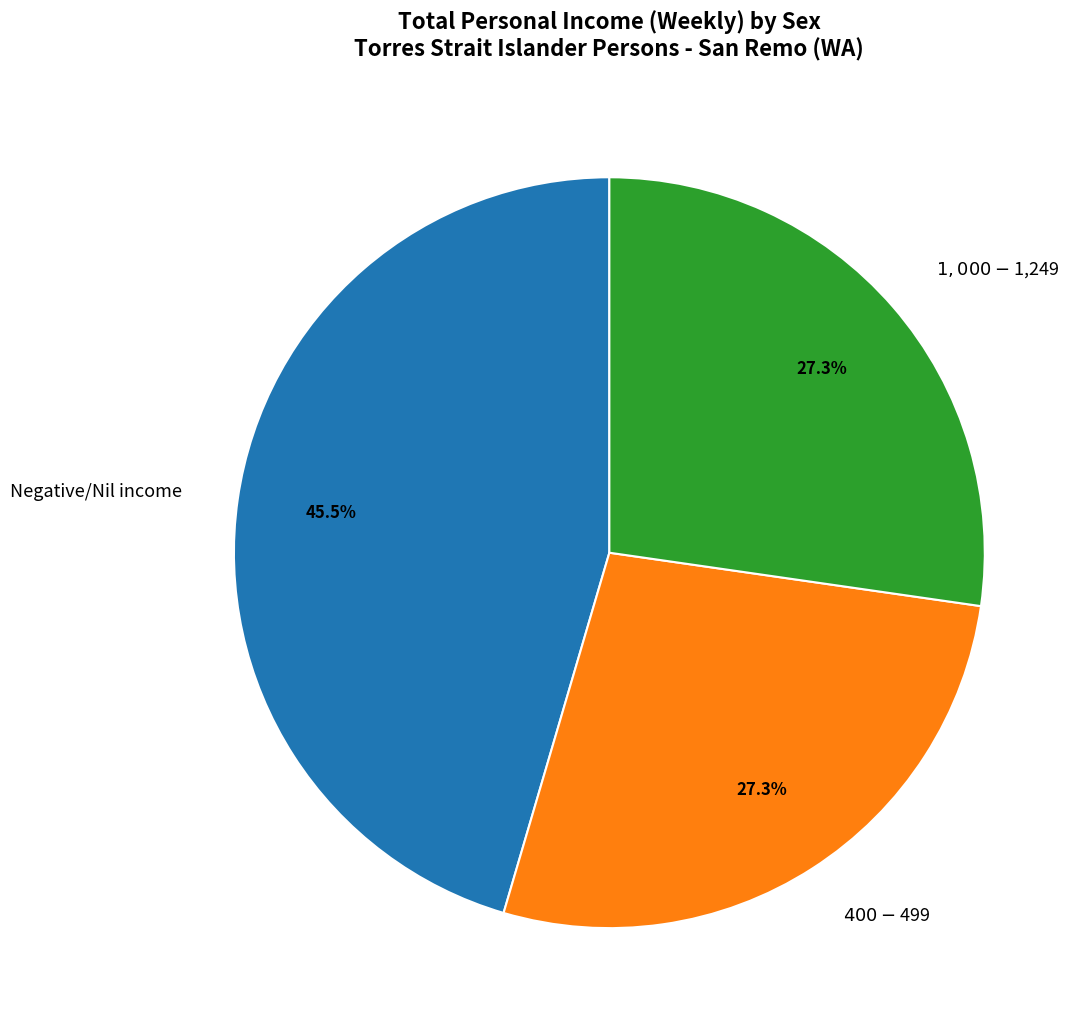

What is the total percentage of $1,000-$1,249 and Negative/Nil income?

72.7%